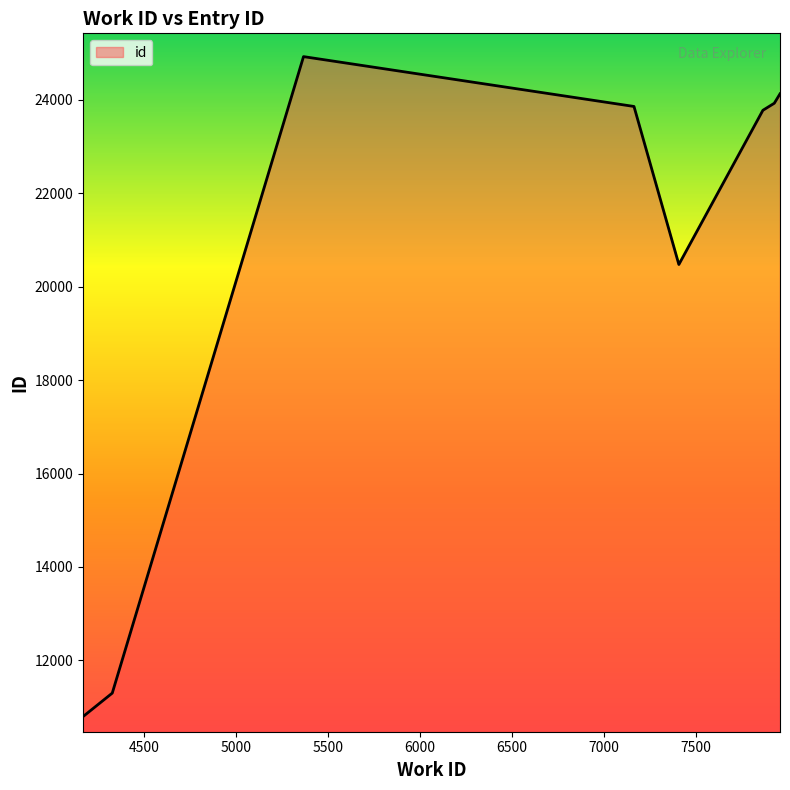

True or false: there are more than 2 points higher than both neighbors.

False